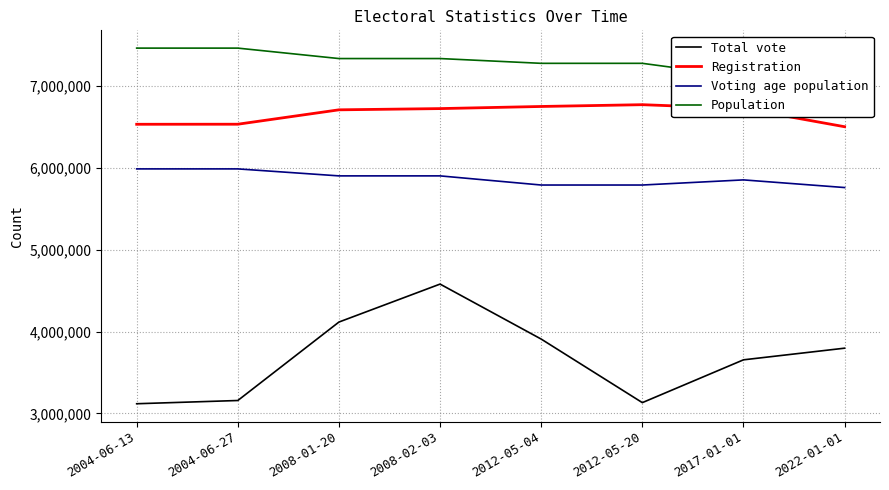

Where does the Population series first go above 7334935?

2004-06-13